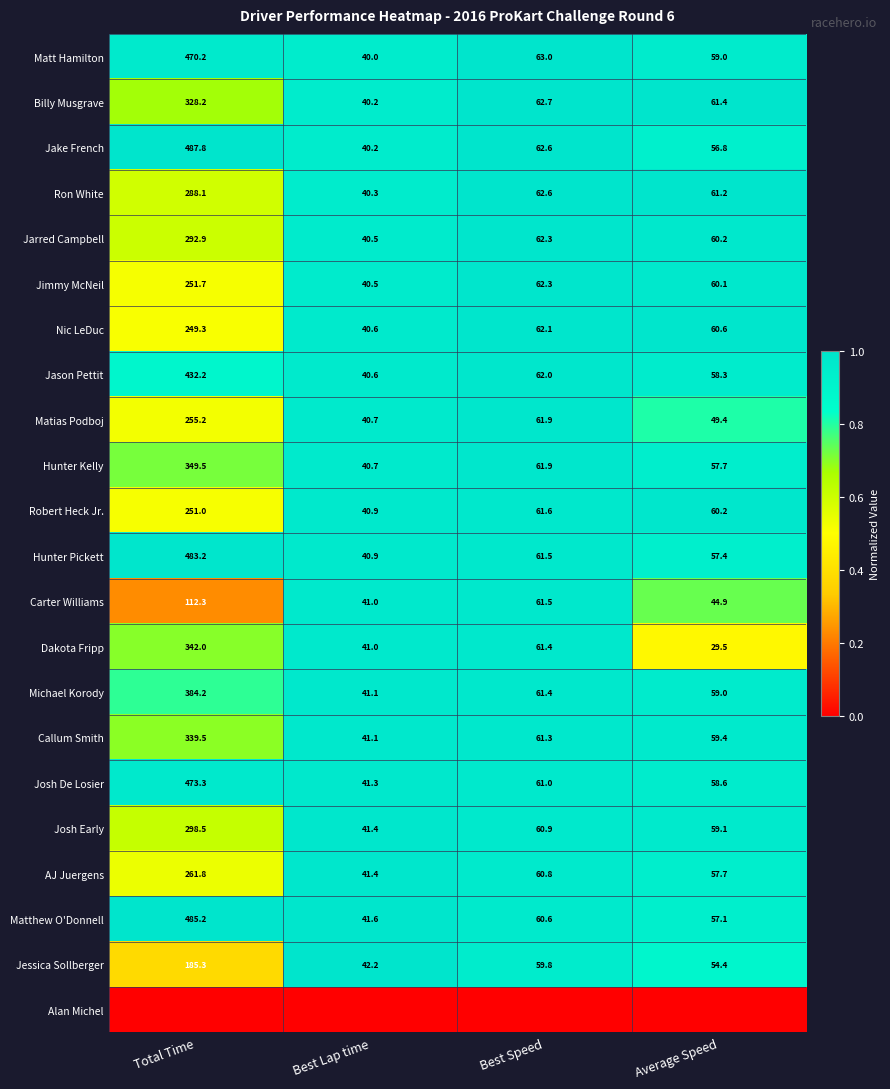

List the labels in order of Hunter Pickett value, smallest first.

Best Lap time, Average Speed, Best Speed, Total Time